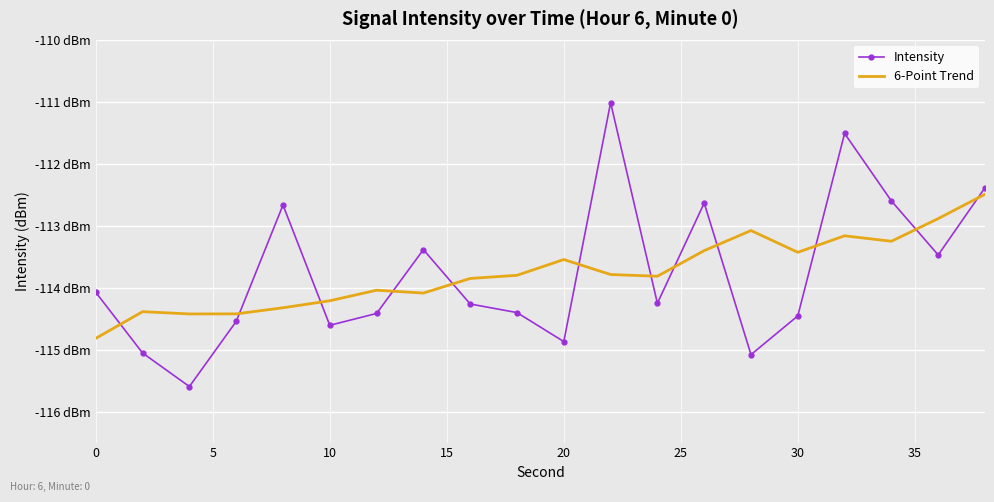

What are all the series names shown in the legend?

Intensity, 6-Point Trend